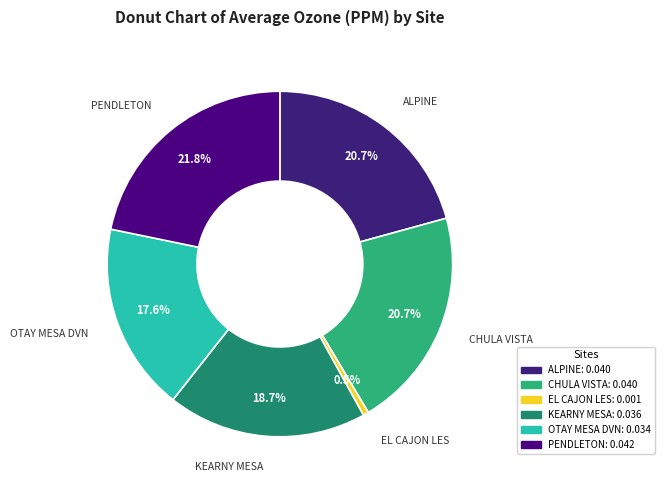

To the nearest percent, what is the average slice percentage?

17%